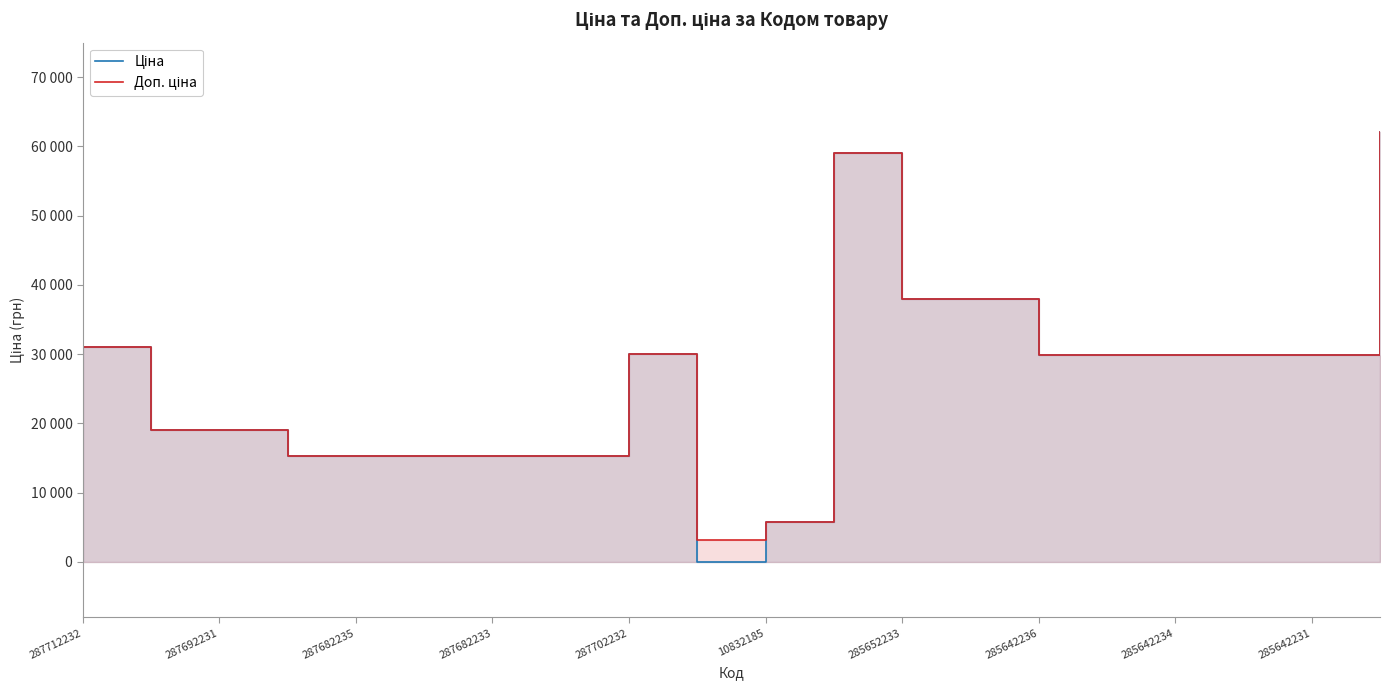

Which series has the largest range (max minus min)?

Ціна